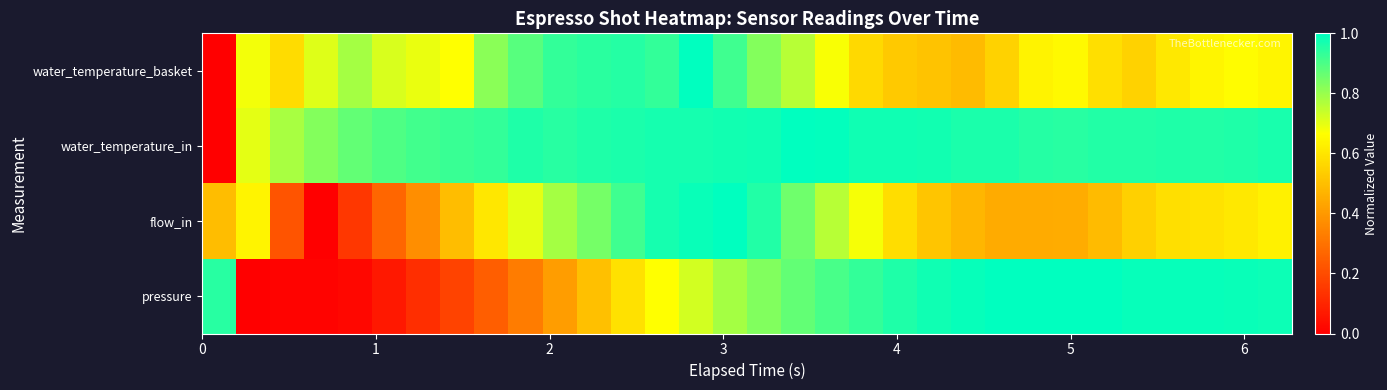

Count the number of categories in the chart.

32